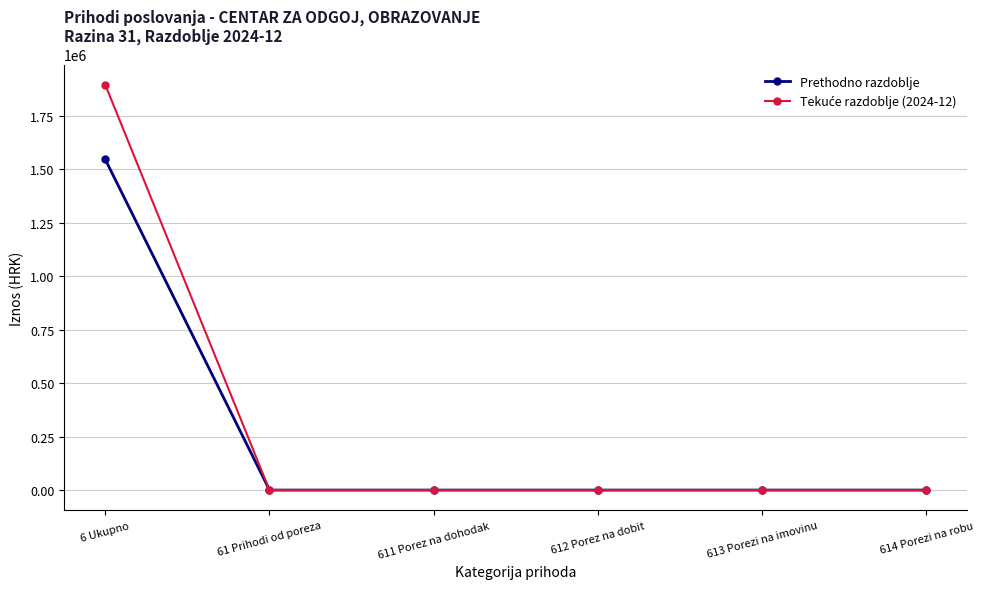

What is the maximum value shown in the chart?

1894008.6